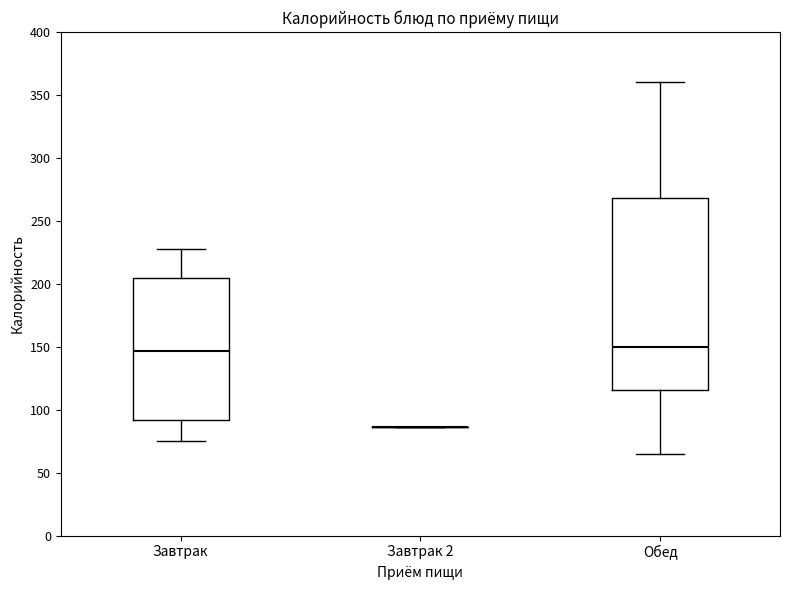

Which box is the tallest, from its lower edge to its upper edge?

Обед